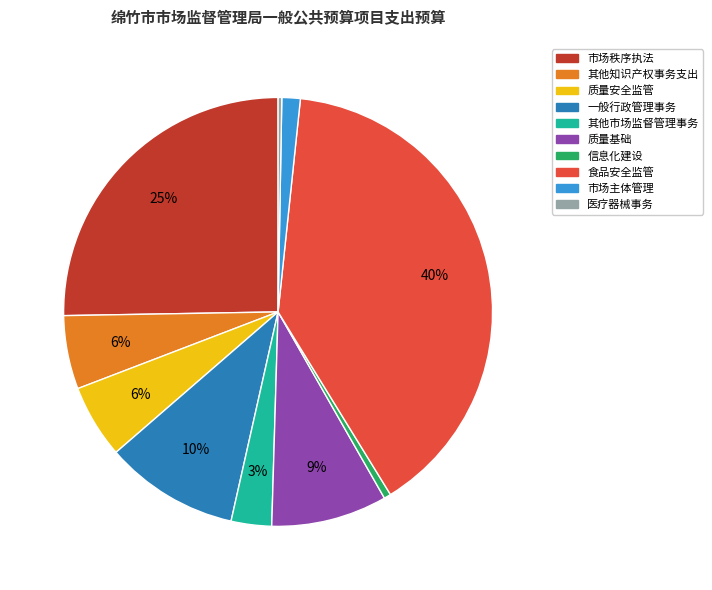

To the nearest percent, what is the average slice percentage?

10%